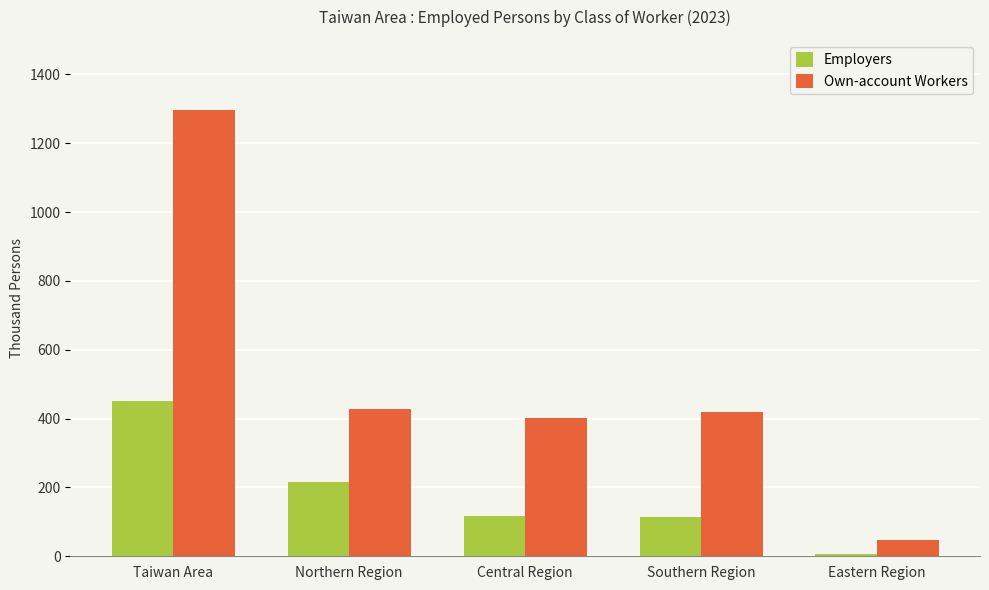

At which label is Employers closest to 229?

Northern Region